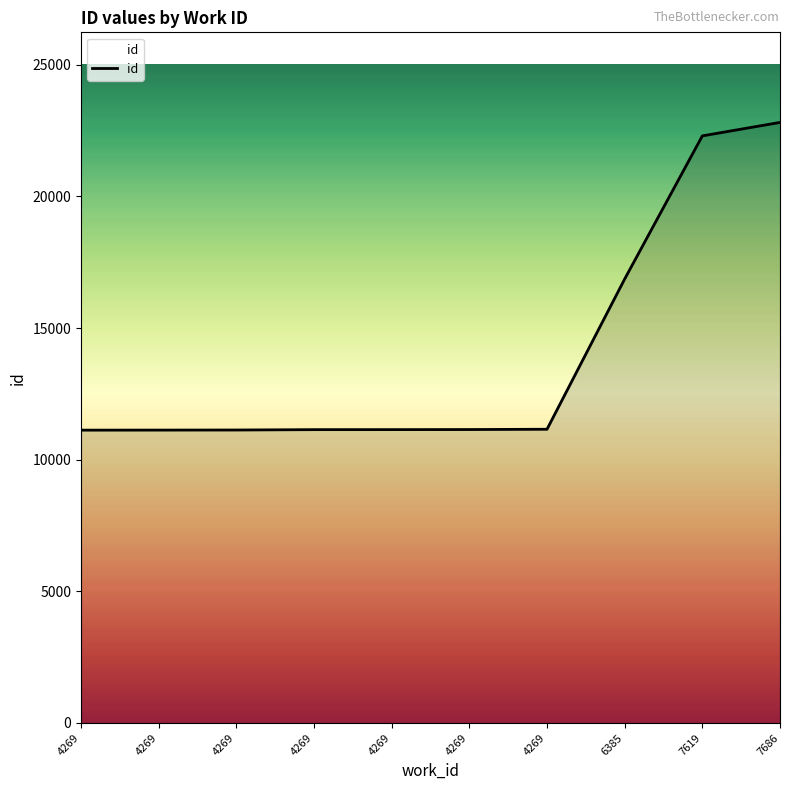

What is the difference between the values at 4269 and 6385?

5736